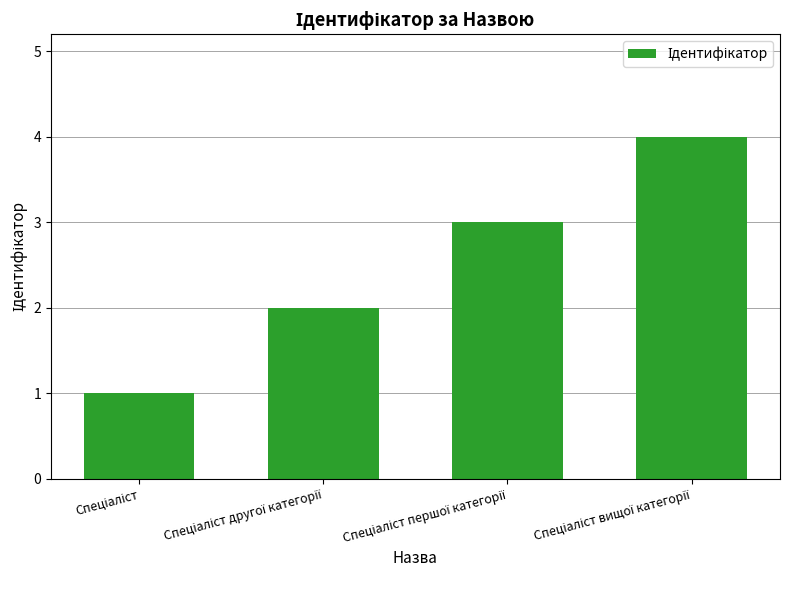

What is the difference between the maximum and minimum values?

3